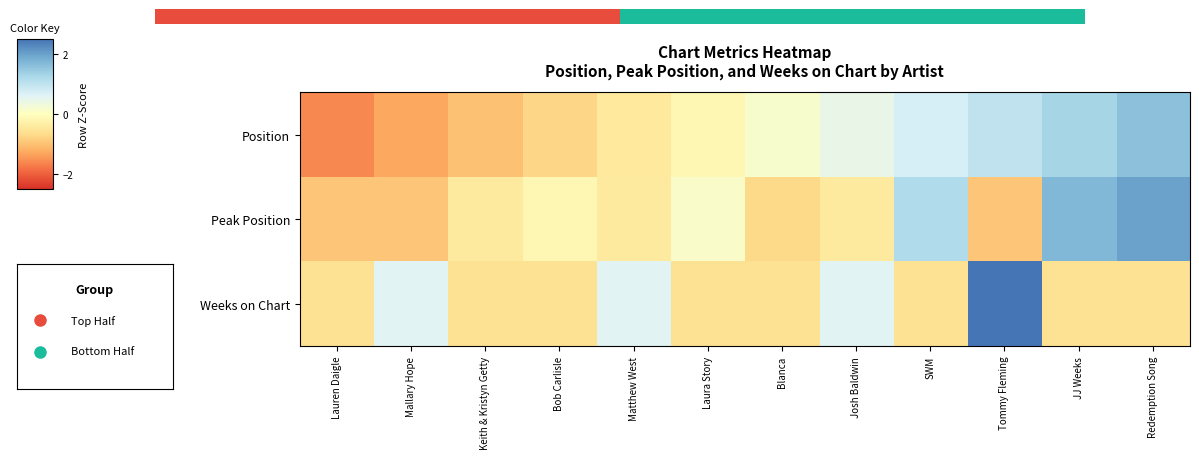

Reading left to right, extract all data points from this chart.

Position: Lauren Daigle=-1.6	Mallary Hope=-1.3	Keith & Kristyn Getty=-1.0	Bob Carlisle=-0.7	Matthew West=-0.4	Laura Story=-0.1	Blanca=0.1	Josh Baldwin=0.4	SWM=0.7	Tommy Fleming=1.0	JJ Weeks=1.3	Redemption Song=1.6
Peak Position: Lauren Daigle=-1.0	Mallary Hope=-1.0	Keith & Kristyn Getty=-0.4	Bob Carlisle=-0.2	Matthew West=-0.4	Laura Story=0.1	Blanca=-0.7	Josh Baldwin=-0.4	SWM=1.2	Tommy Fleming=-1.0	JJ Weeks=1.7	Redemption Song=2.0
Weeks on Chart: Lauren Daigle=-0.6	Mallary Hope=0.6	Keith & Kristyn Getty=-0.6	Bob Carlisle=-0.6	Matthew West=0.6	Laura Story=-0.6	Blanca=-0.6	Josh Baldwin=0.6	SWM=-0.6	Tommy Fleming=2.9	JJ Weeks=-0.6	Redemption Song=-0.6